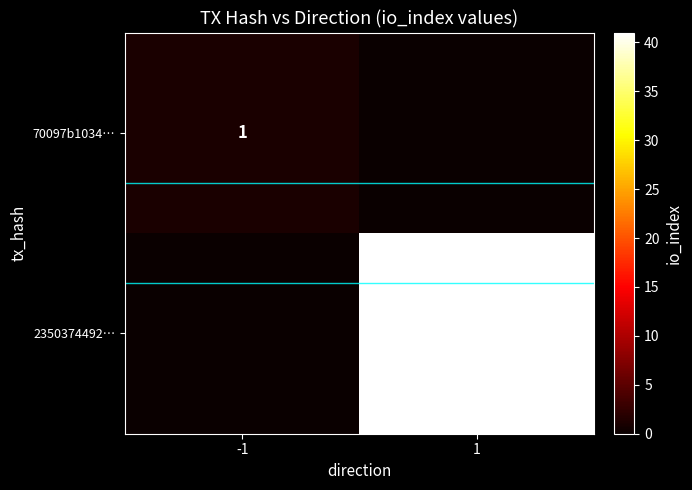

The 2350374492… series shows 66 at 1. True or false?

False